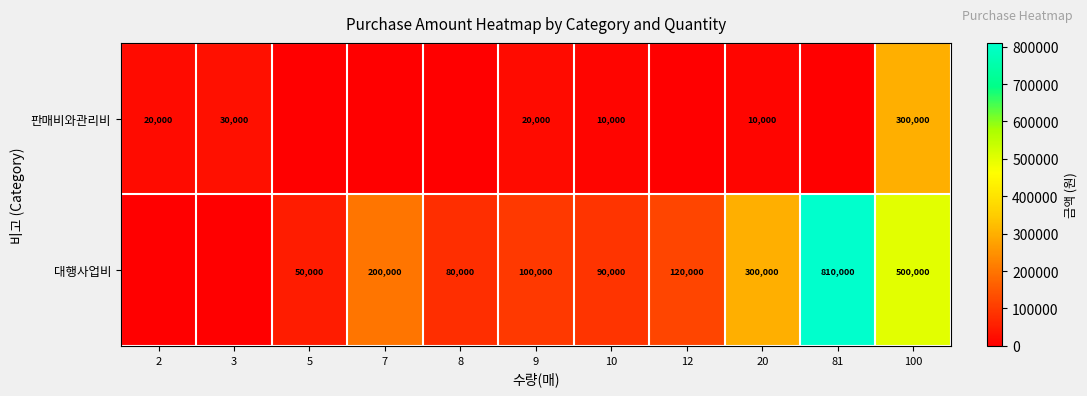

What is the difference between the 판매비와관리비 values at 100 and 2?

280000